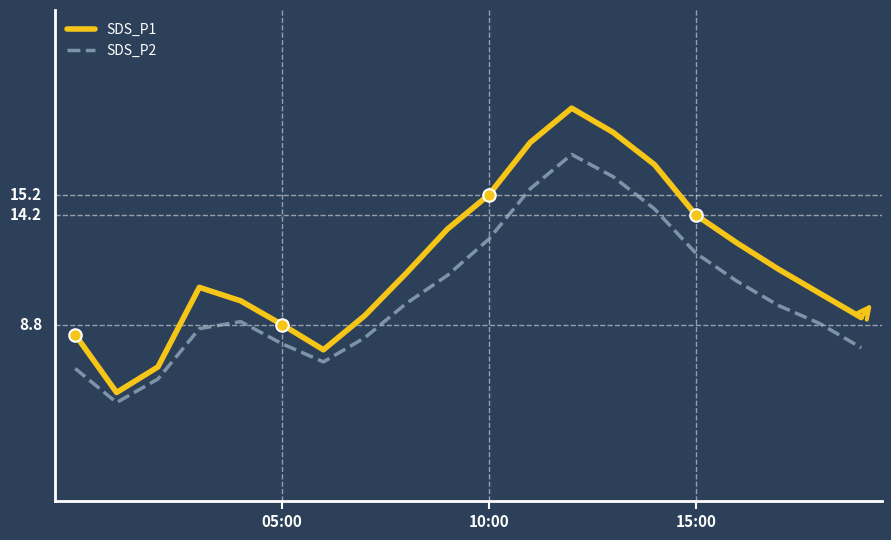

Is this an area chart (filled region under the line)?

No